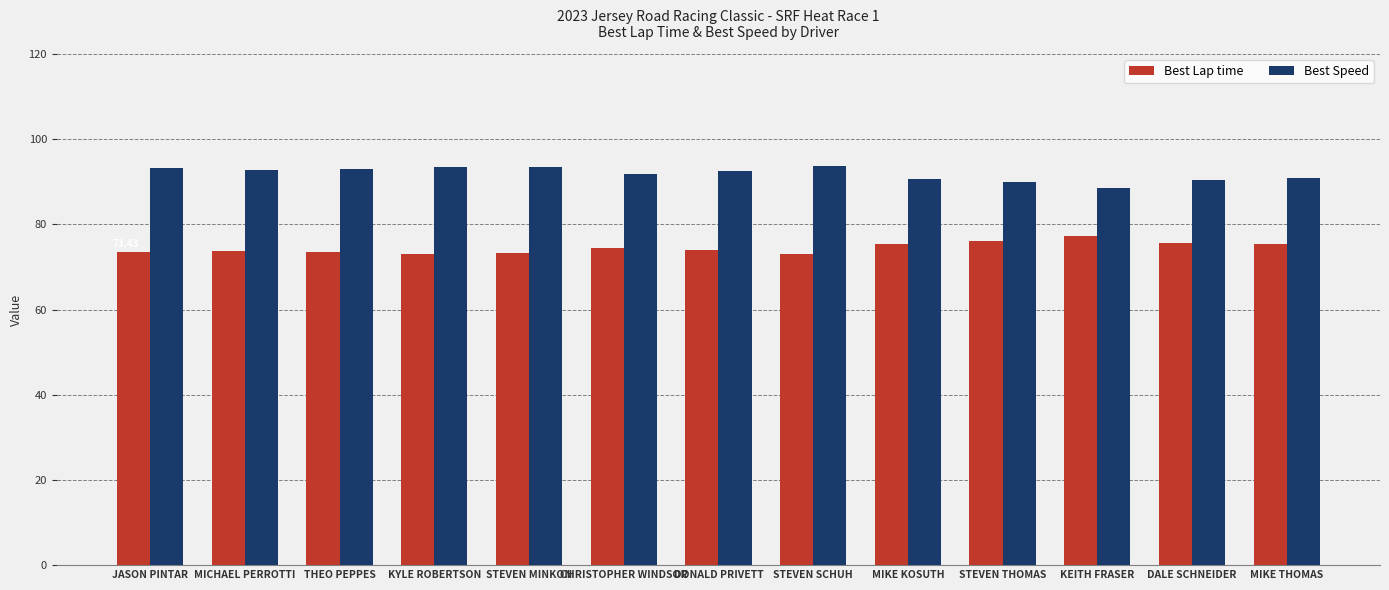

What position from the left is THEO PEPPES?

3